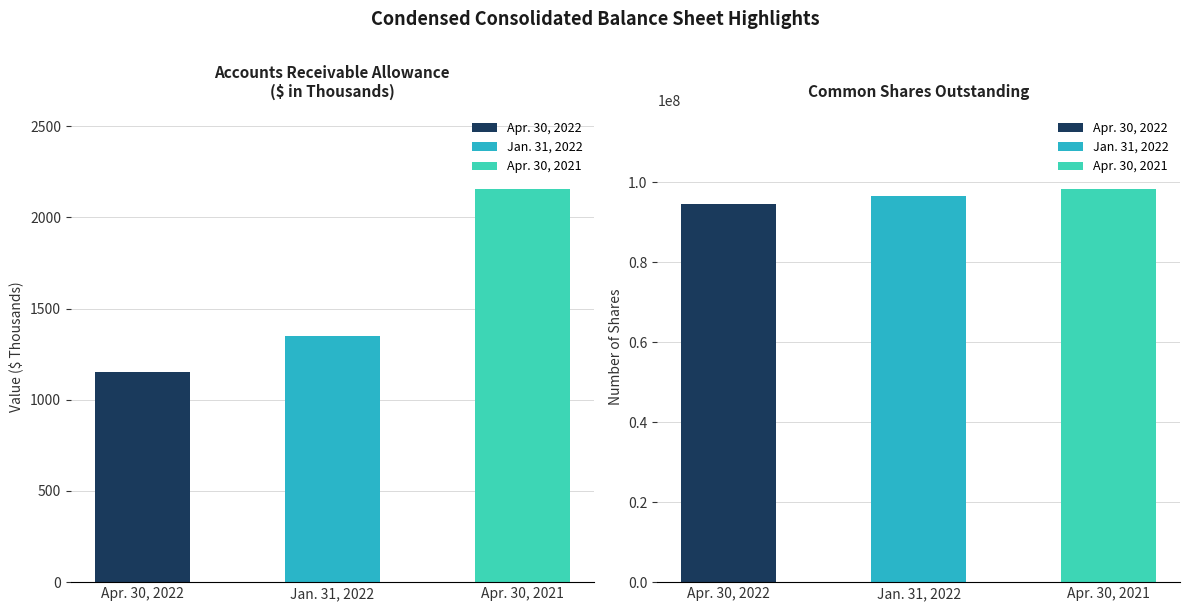

Read the Apr. 30, 2022 value at Accounts Receivable Allowance.

1153